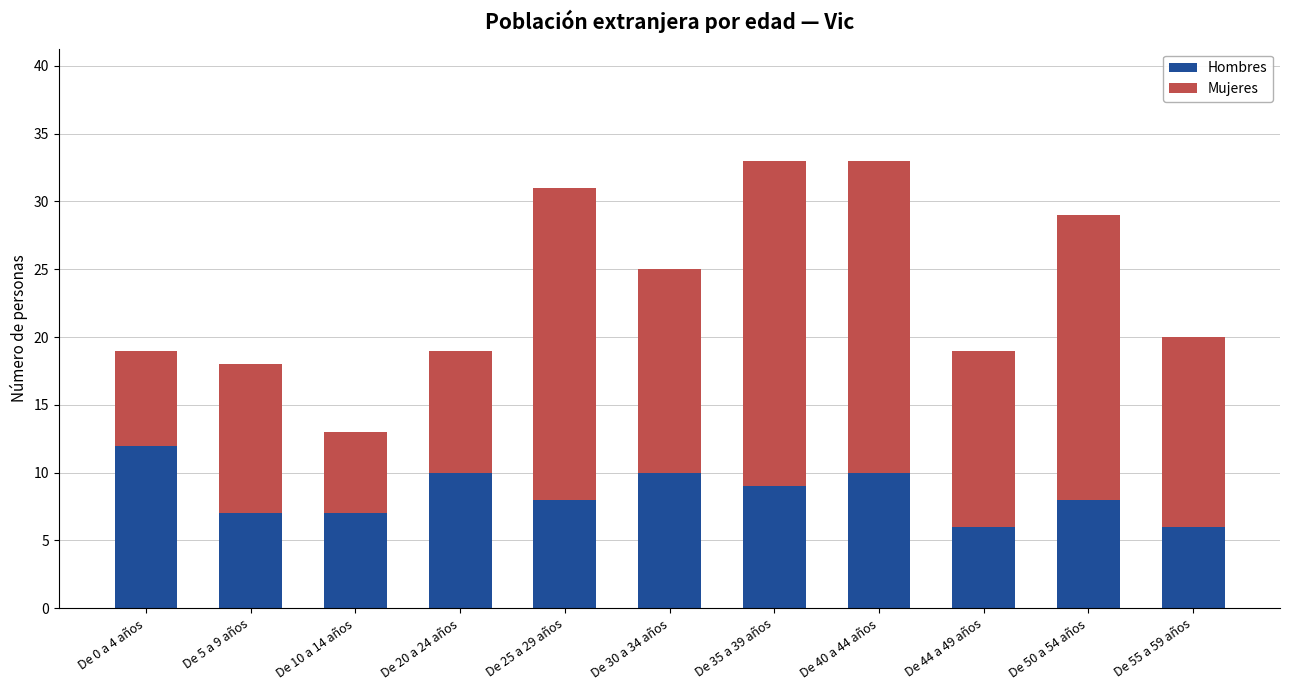

What is the approximate value of Hombres at De 50 a 54 años?

8